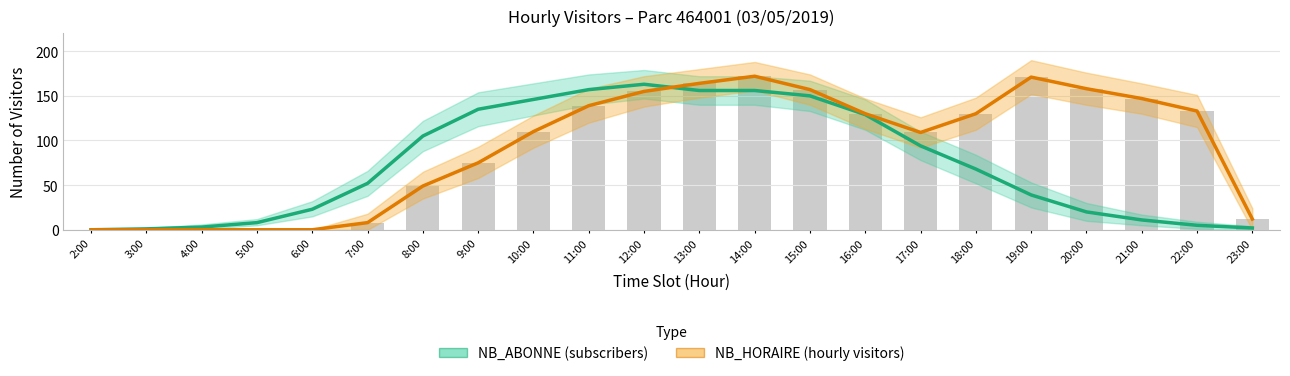

What is the difference between the maximum and second lowest values in the NB_HORAIRE (hourly visitors) series?

172